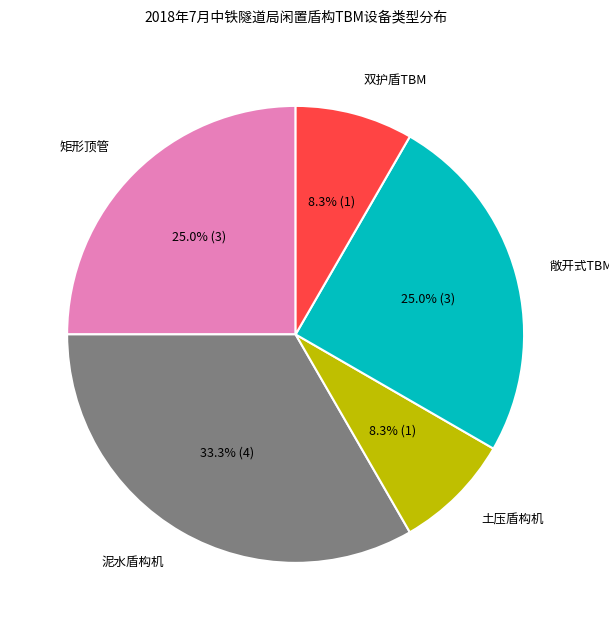

Is there any slice that represents more than half of the pie?

No